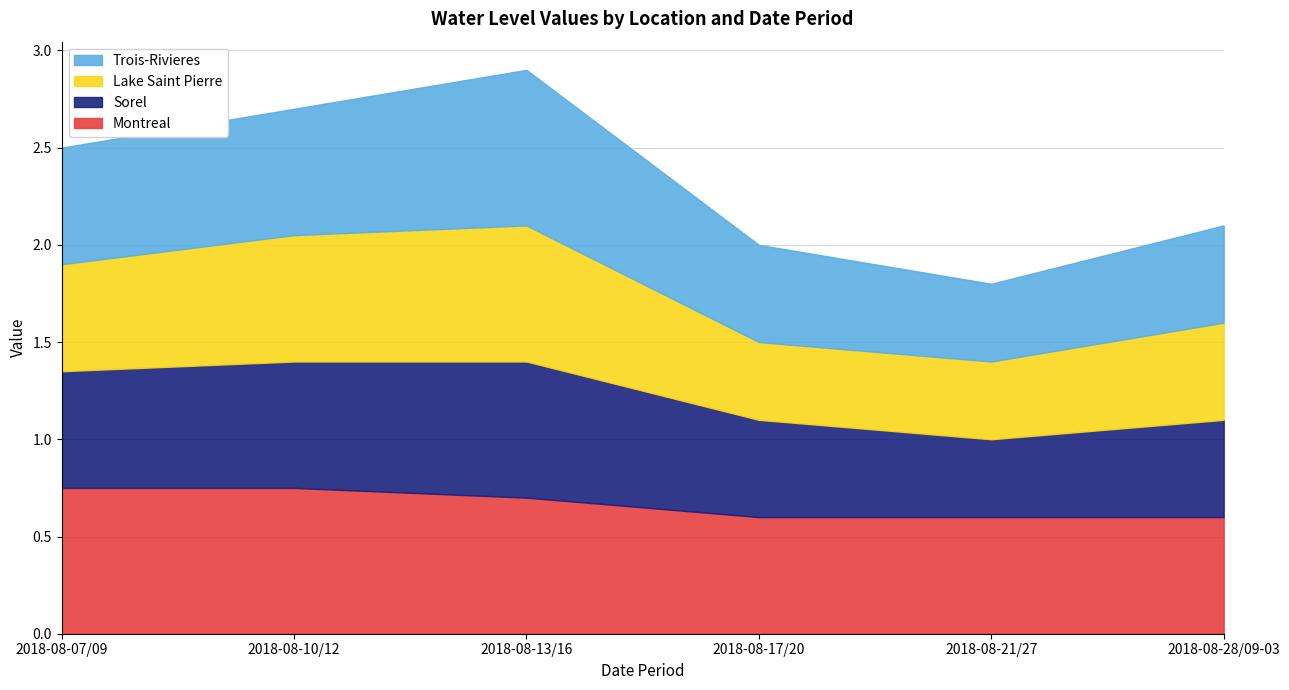

Does the chart display data point markers on the line(s)?

No